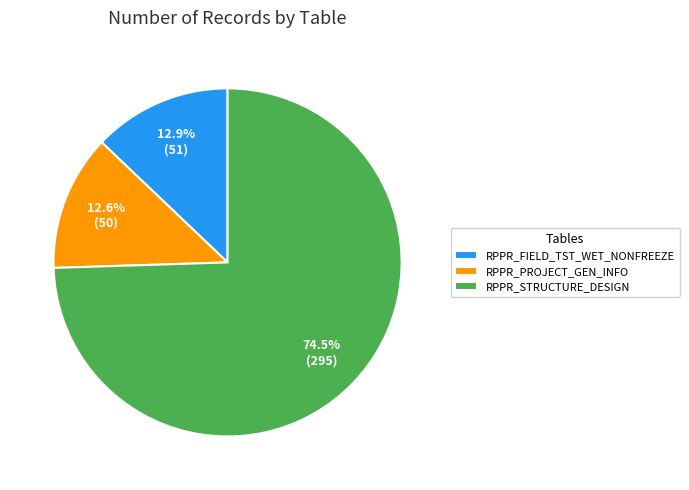

Which has a higher value, RPPR_FIELD_TST_WET_NONFREEZE or RPPR_STRUCTURE_DESIGN?

RPPR_STRUCTURE_DESIGN